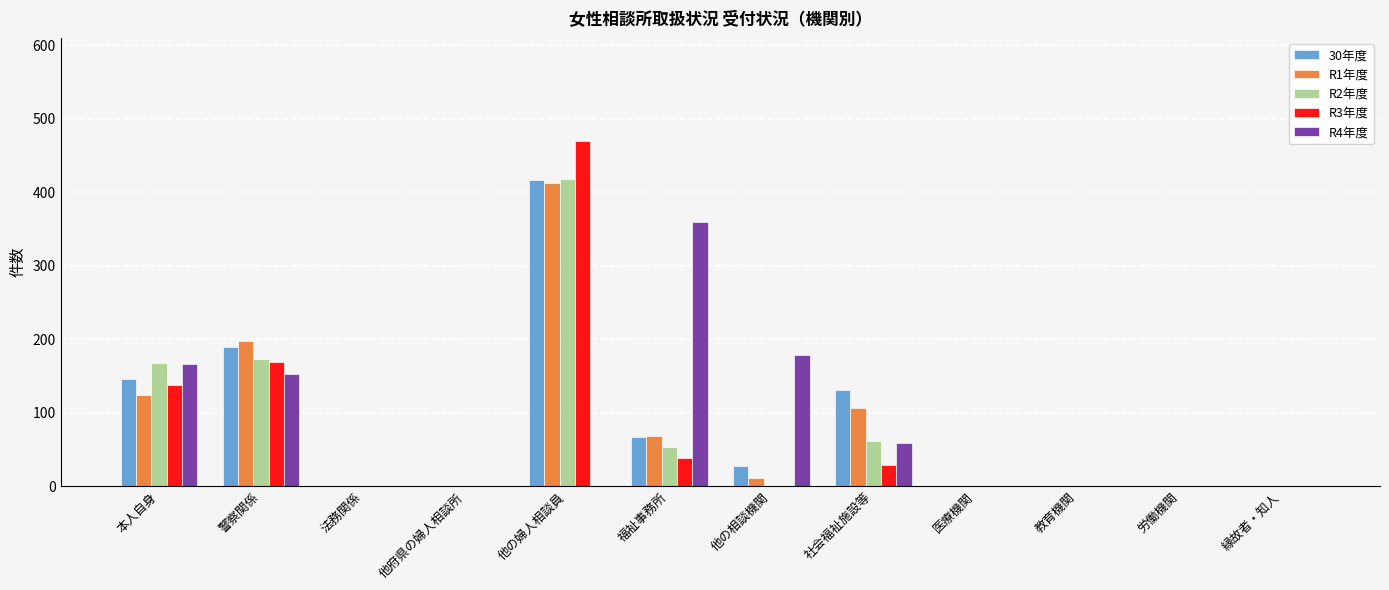

What is the total value across all series at 本人自身?

742